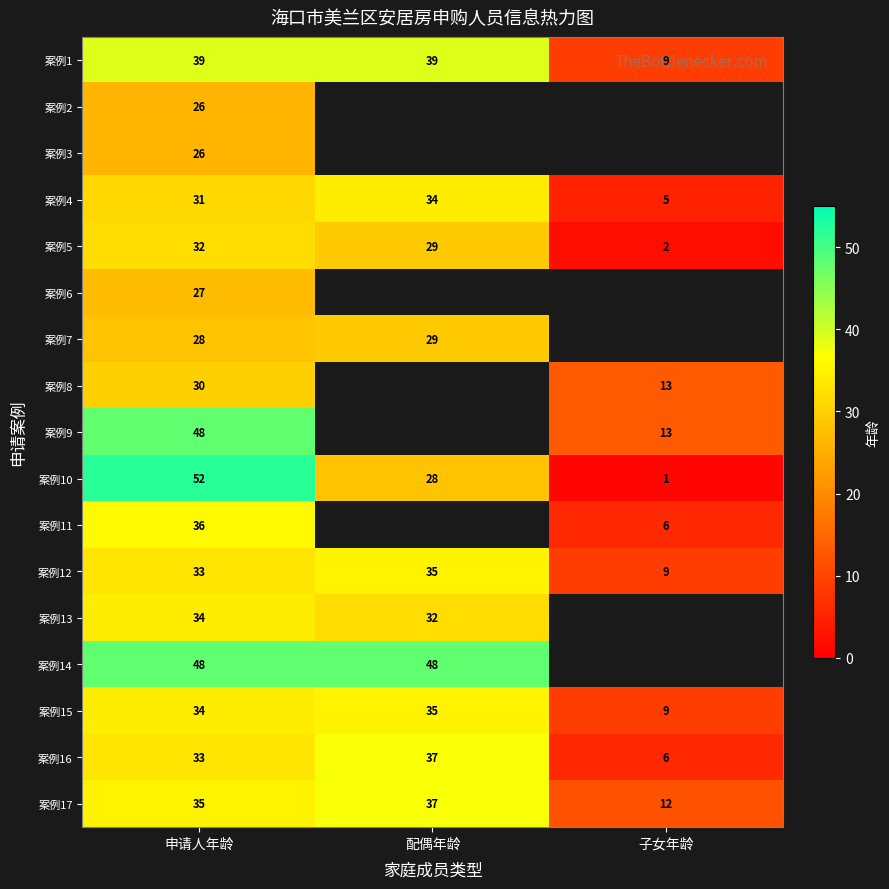

What is the difference between the highest and lowest values at 申请人年龄?

26